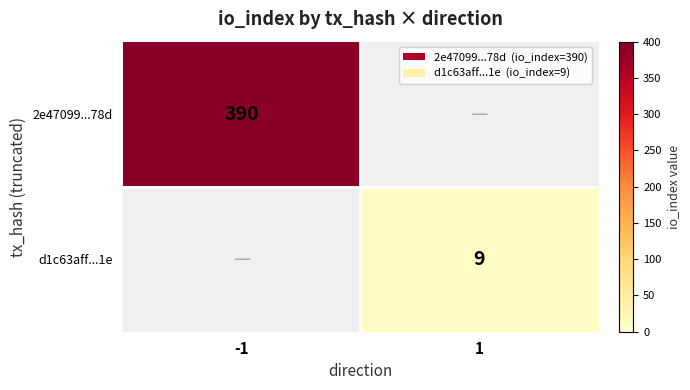

At how many categories does at least one series exceed 166?

1